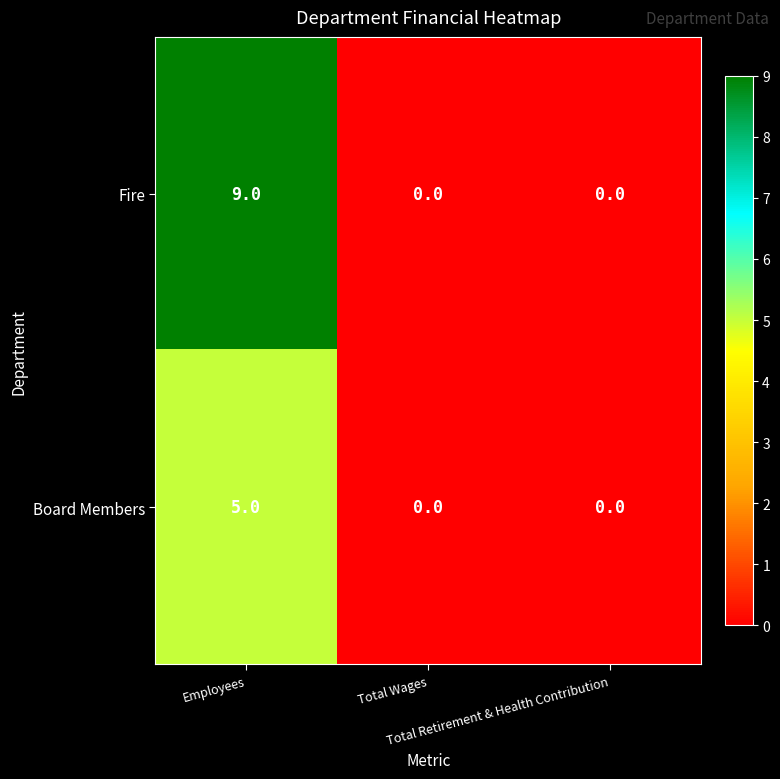

How many Fire values are between 0 and 9?

3